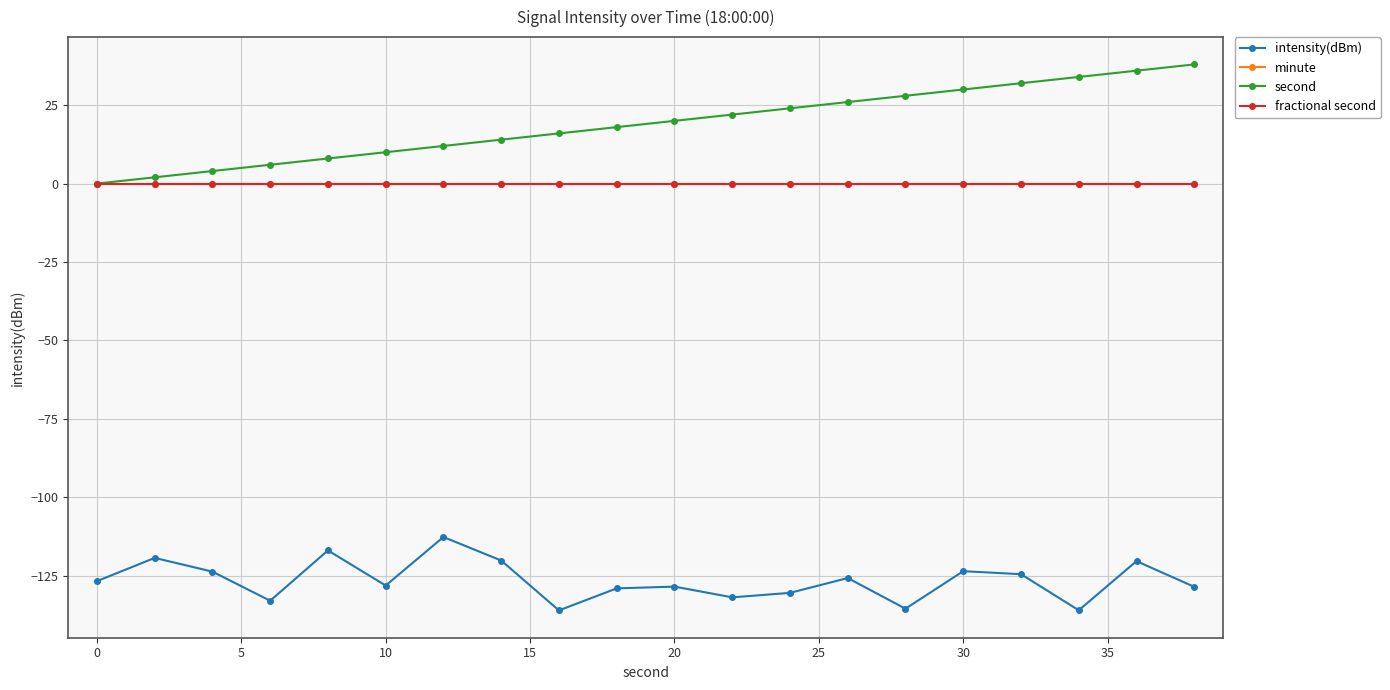

Which series has the widest spread of values?

second